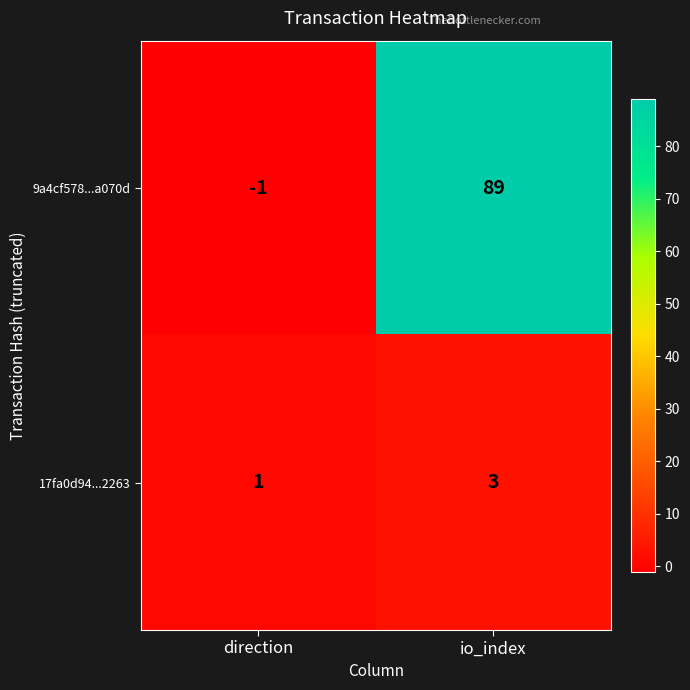

Which series has the largest total across all categories?

9a4cf578...a070d